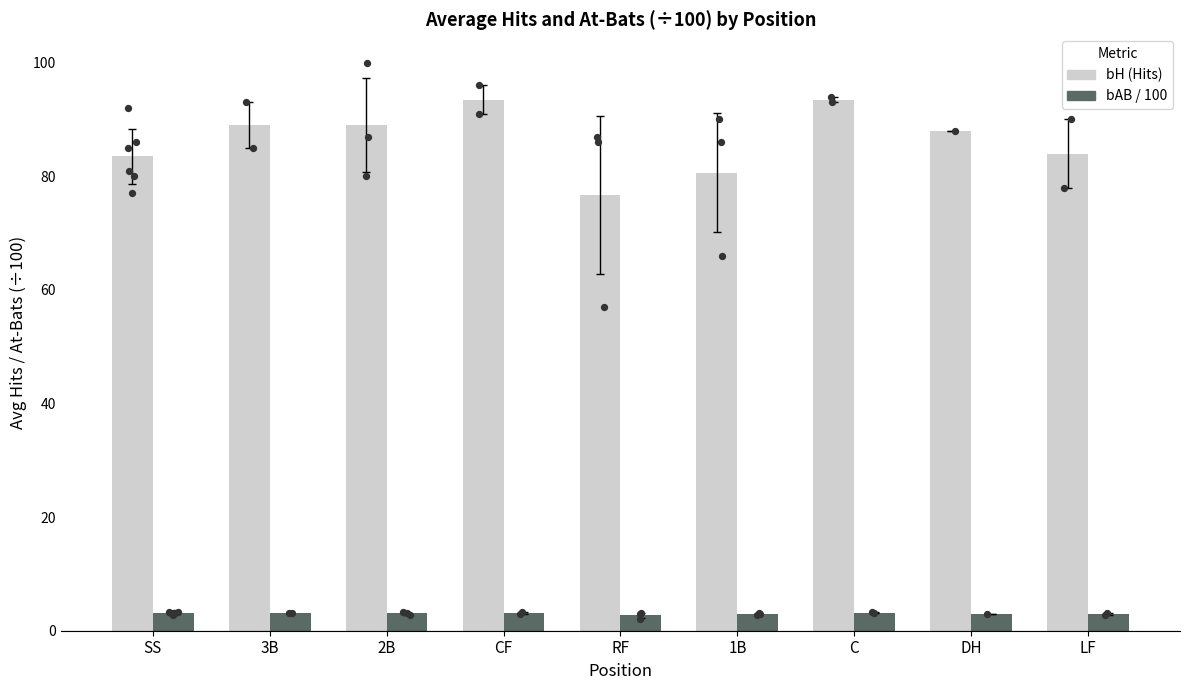

Which series has the largest Y range (max minus min)?

bH (Hits)